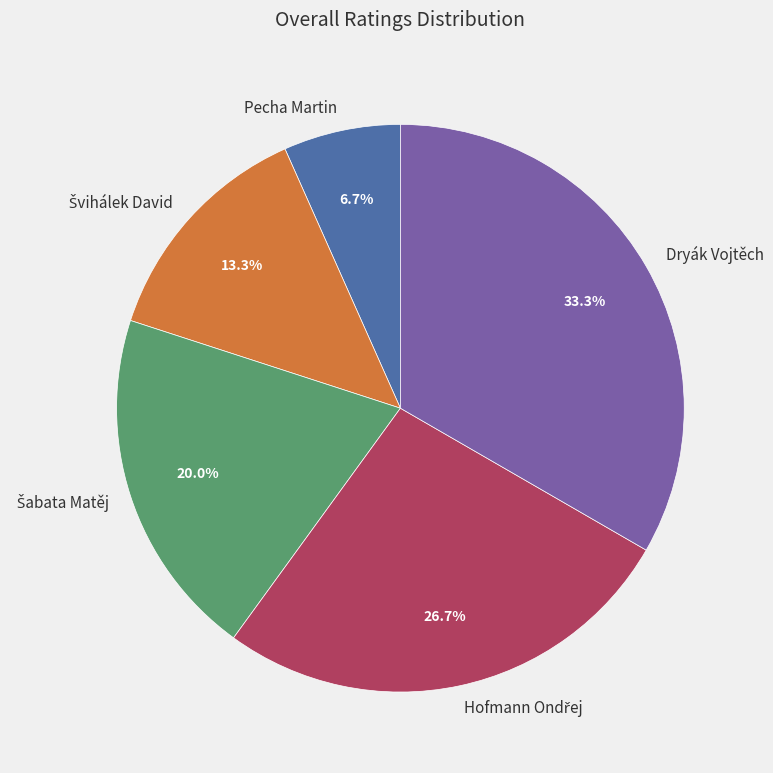

Is it true that Pecha Martin is 7% of the pie?

True